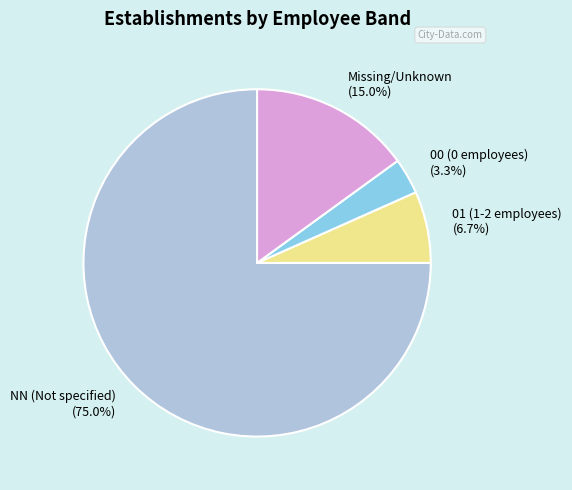

What is the ratio of the value at 00 (0 employees) (3.3%) to the value at 01 (1-2 employees) (6.7%)?

0.5